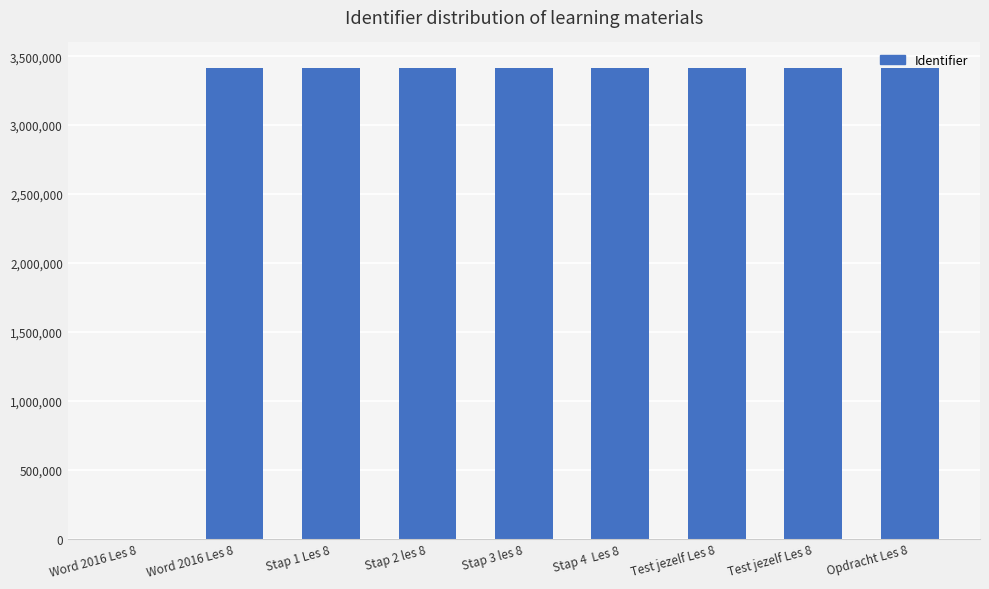

How many distinct data groups are displayed?

1